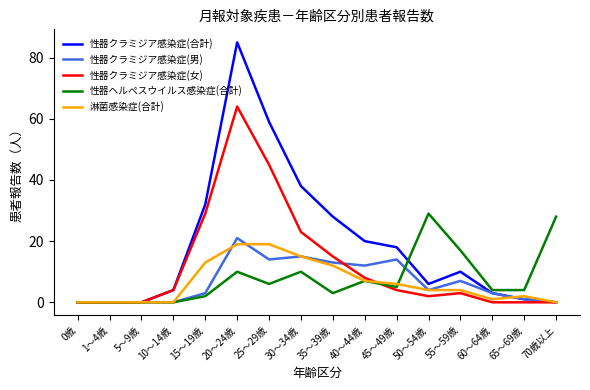

Between 35～39歳 and 65～69歳, which series saw the biggest shift?

性器クラミジア感染症(合計)